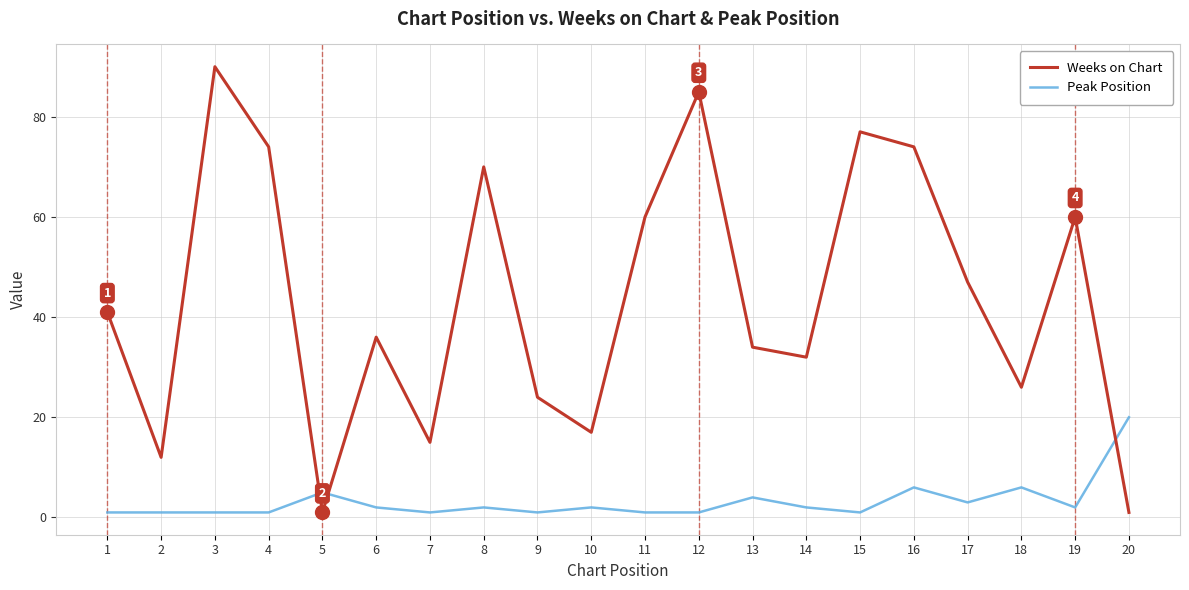

Rank the series at 13 from highest to lowest value.

Weeks on Chart, Peak Position